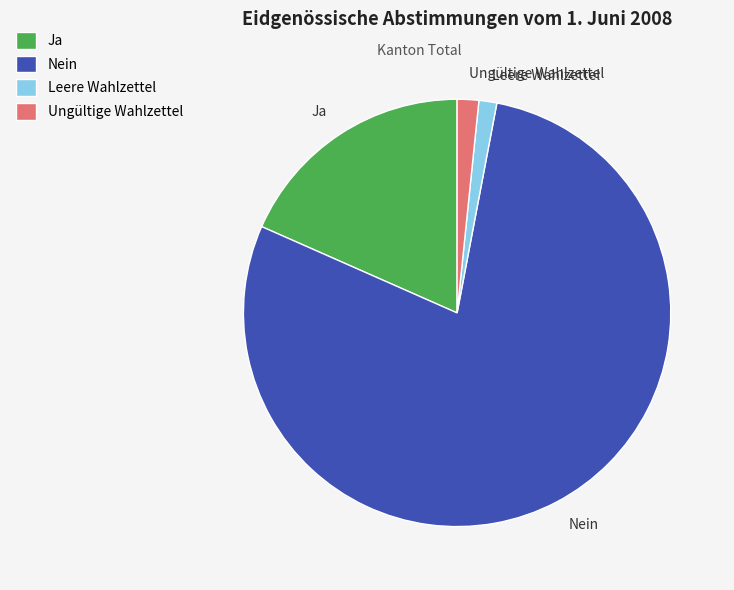

Between Leere Wahlzettel and Nein, which is larger?

Nein